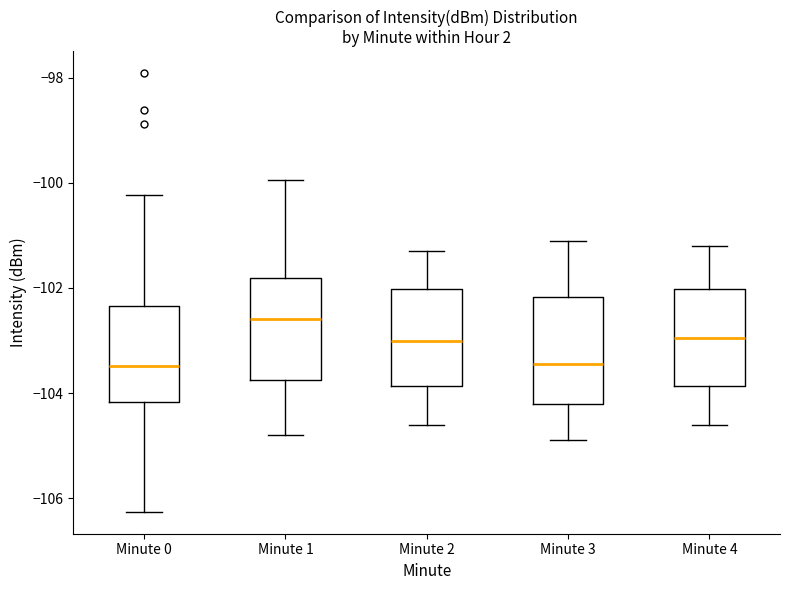

Reading left to right, read every box against the y-axis: the position of its median line, the range the box covers, and the ends of its whiskers. The values are not printed on the chart, so give them approximately, as read against the axis.

Minute 0: median -103.4, box -104.2 to -102.4, whiskers -106.2 to -100.2
Minute 1: median -102.6, box -103.8 to -101.8, whiskers -104.8 to -100.0
Minute 2: median -103.0, box -103.8 to -102.0, whiskers -104.6 to -101.2
Minute 3: median -103.4, box -104.2 to -102.2, whiskers -104.8 to -101.0
Minute 4: median -103.0, box -103.8 to -102.0, whiskers -104.6 to -101.2